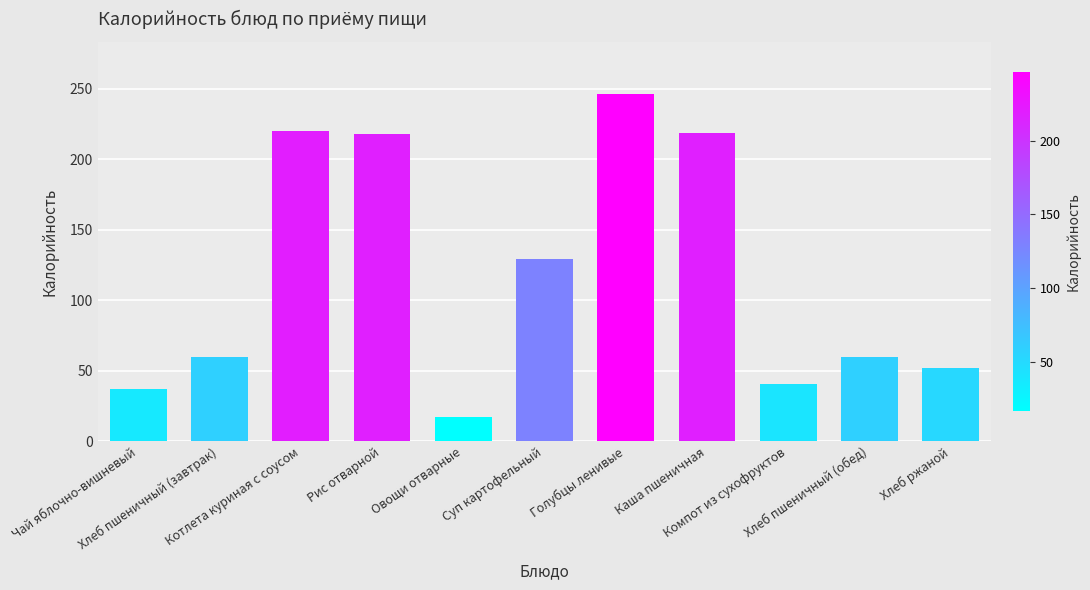

What is the maximum value shown in the chart?

246.4